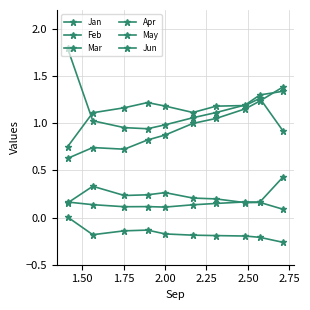

Count the number of data series in this chart.

6